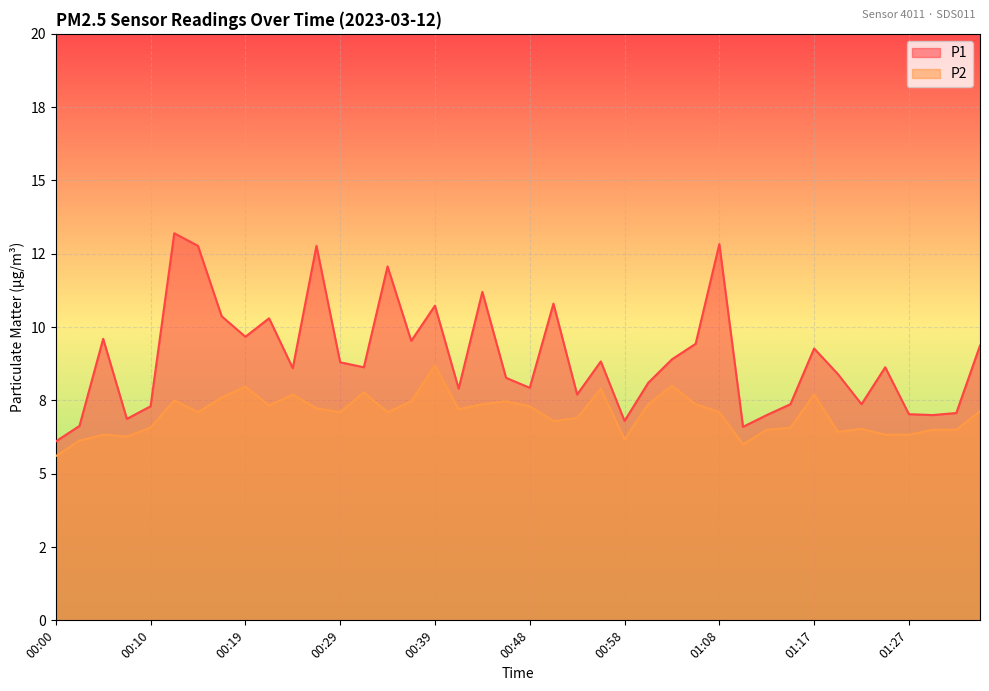

Count the number of data series in this chart.

2